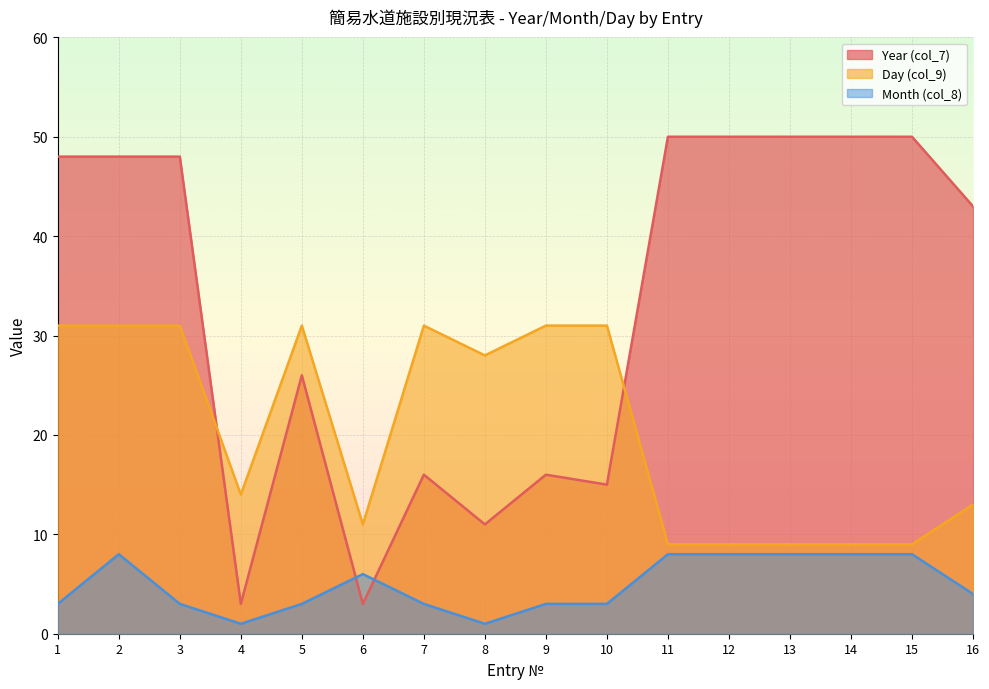

Is it true that Year (col_7) equals 13 at 2?

False